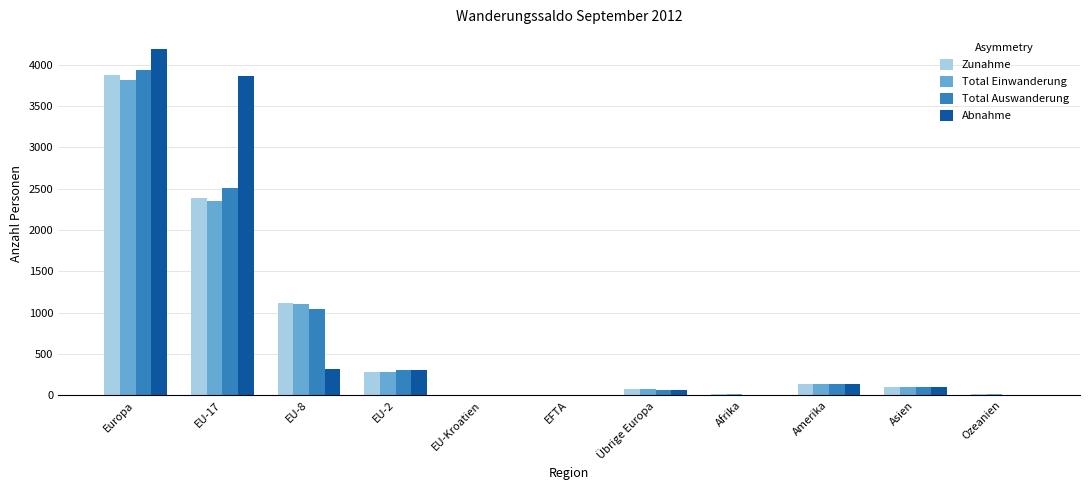

Where is Zunahme nearest to the value 1940?

EU-17